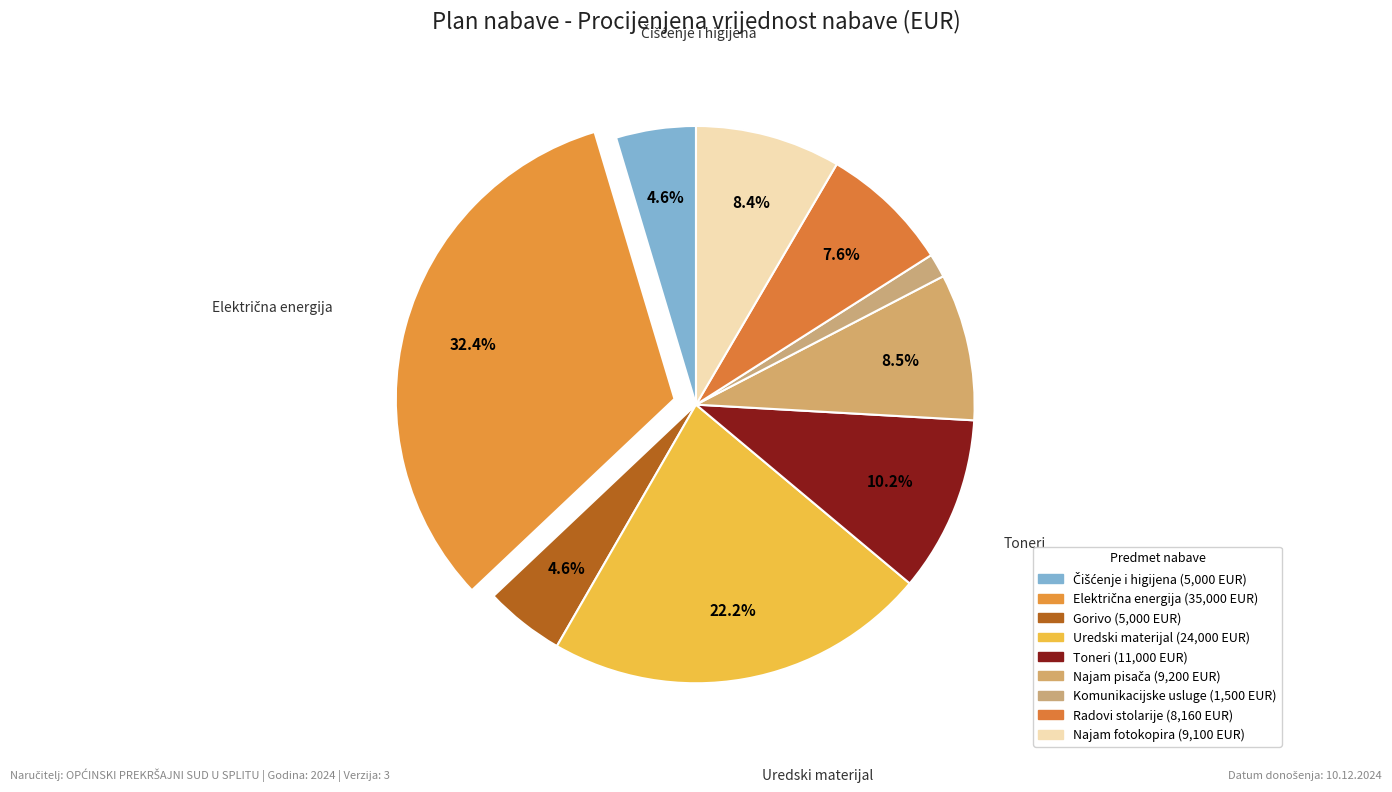

Count the number of slices in the pie.

9